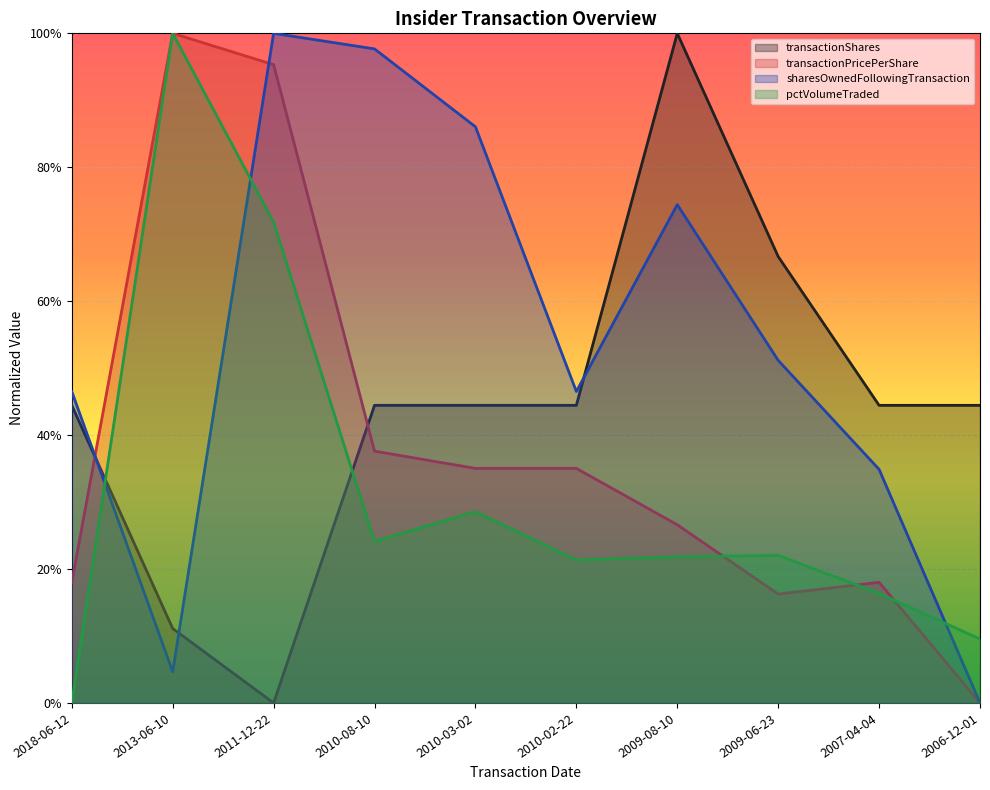

How many lines are shown in the chart?

4